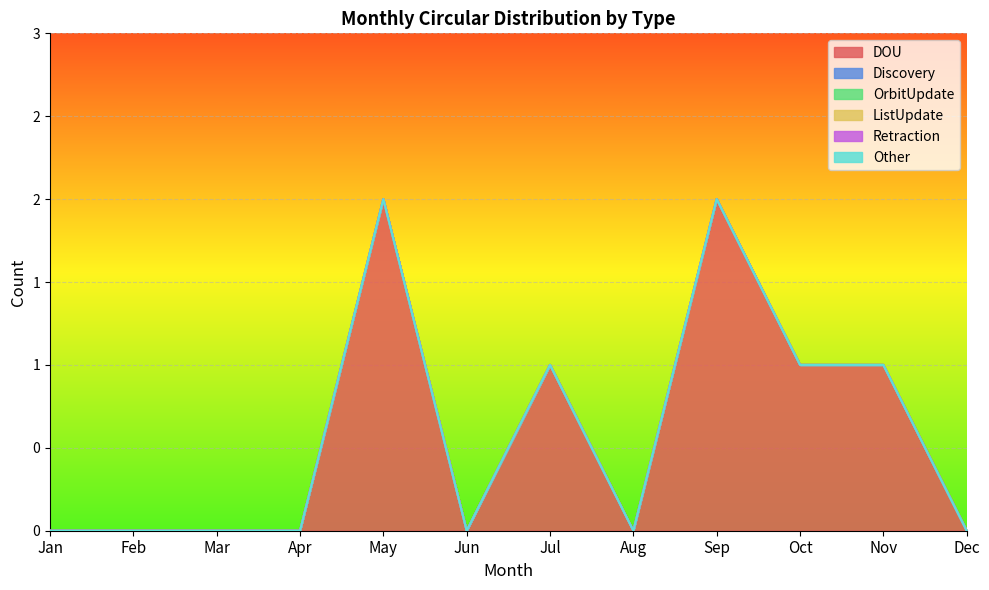

True or false: Discovery and DOU cross at least once.

False